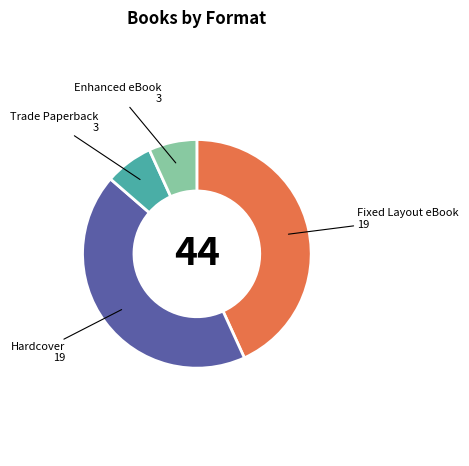

Does any single category account for the majority?

No